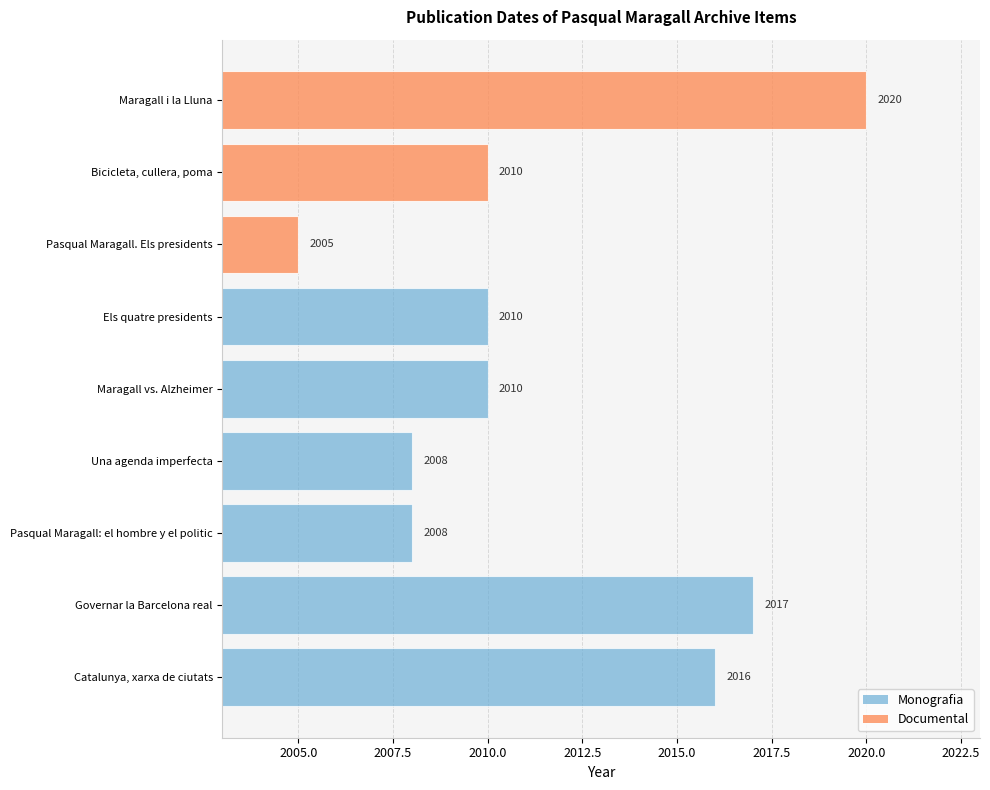

How many series are shown in this chart?

1